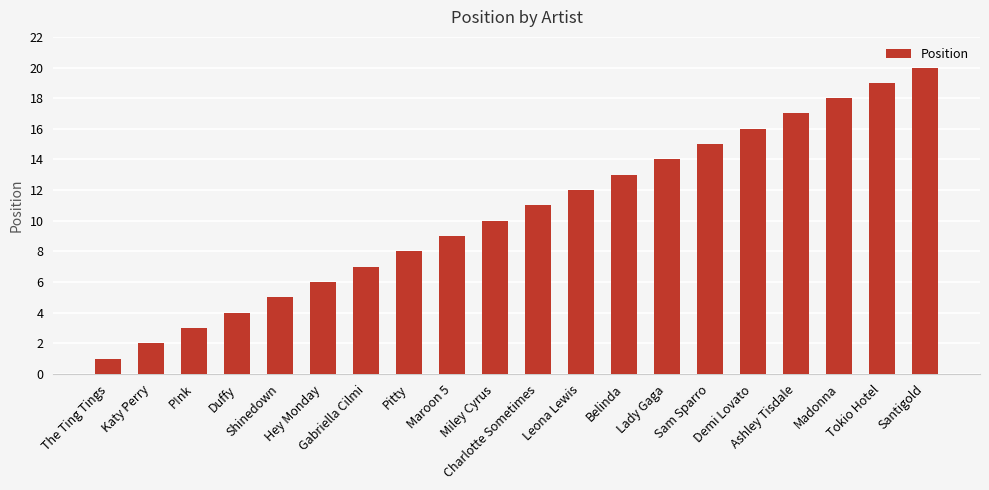

What position from the left is Santigold?

20